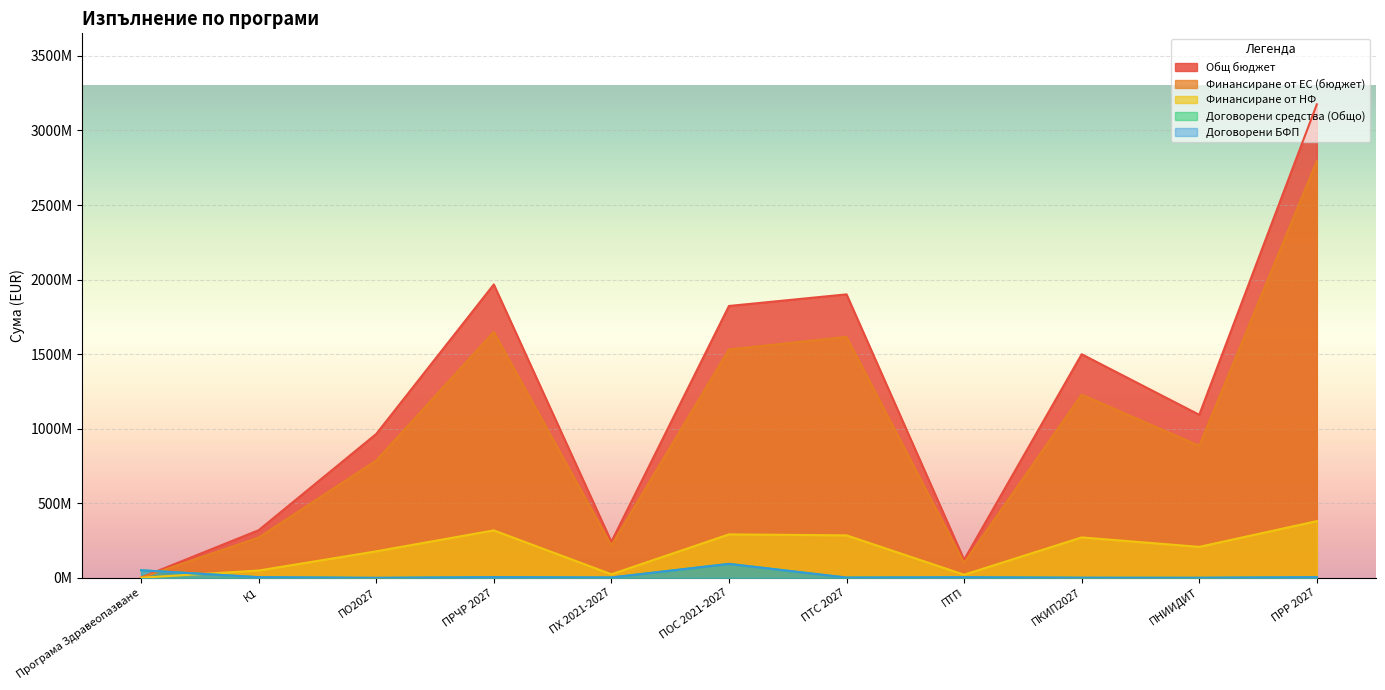

Reading left to right, extract all data points from this chart.

Общ бюджет: Програма Здравеопазване=2067568.5	К1=319625584.6	ПО2027=964919788.0	ПРЧР 2027=1967481886.5	ПХ 2021-2027=242075000.9	ПОС 2021-2027=1823206271.0	ПТС 2027=1901163532.0	ПТП=121480340.0	ПКИП2027=1499593382.0	ПНИИДИТ=1093446113.0	ПРР 2027=3175060538.0
Финансиране от ЕС (бюджет): Програма Здравеопазване=1044441.8	К1=270331378.5	ПО2027=786795000.0	ПРЧР 2027=1648922418.2	ПХ 2021-2027=217867500.0	ПОС 2021-2027=1531590093.0	ПТС 2027=1615989000.0	ПТП=100279500.0	ПКИП2027=1228150000.0	ПНИИДИТ=885510000.0	ПРР 2027=2794508480.0
Финансиране от НФ: Програма Здравеопазване=1023126.8	К1=49294206.0	ПО2027=178124788.0	ПРЧР 2027=318559468.3	ПХ 2021-2027=24207500.9	ПОС 2021-2027=291616178.0	ПТС 2027=285174532.0	ПТП=21200840.0	ПКИП2027=271443382.0	ПНИИДИТ=207936113.0	ПРР 2027=380552058.0
Договорени средства (Общо): Програма Здравеопазване=51124094.4	К1=4661779.9	ПО2027=0.0	ПРЧР 2027=4875168.1	ПХ 2021-2027=2578956.2	ПОС 2021-2027=93721591.3	ПТС 2027=2169281.1	ПТП=4154181.4	ПКИП2027=1037922.5	ПНИИДИТ=490840.2	ПРР 2027=4763024.4
Договорени БФП: Програма Здравеопазване=50910898.4	К1=4648527.2	ПО2027=0.0	ПРЧР 2027=4862385.8	ПХ 2021-2027=2576911.1	ПОС 2021-2027=93721540.2	ПТС 2027=1850363.3	ПТП=4154181.4	ПКИП2027=731147.4	ПНИИДИТ=488283.8	ПРР 2027=4662811.2